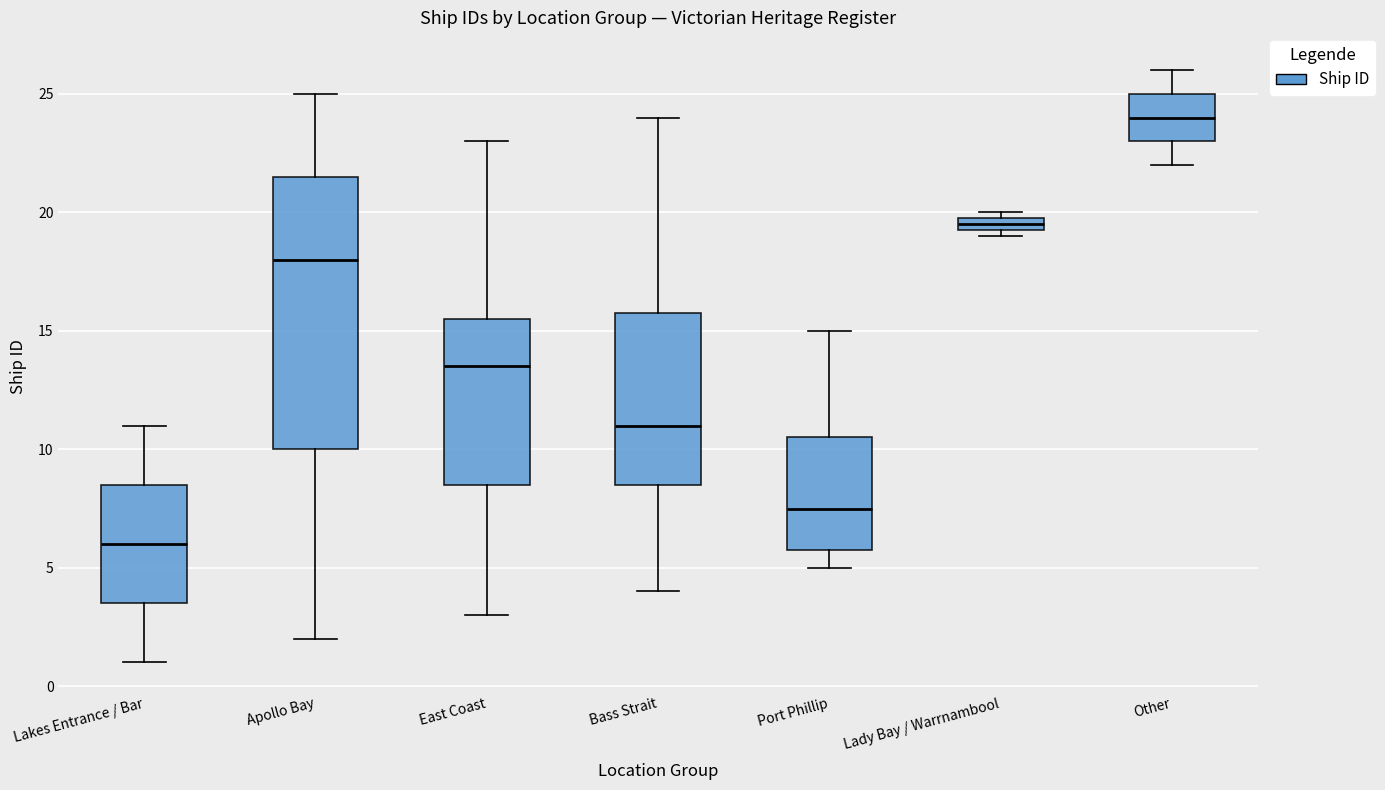

Which box has the highest median line?

Other